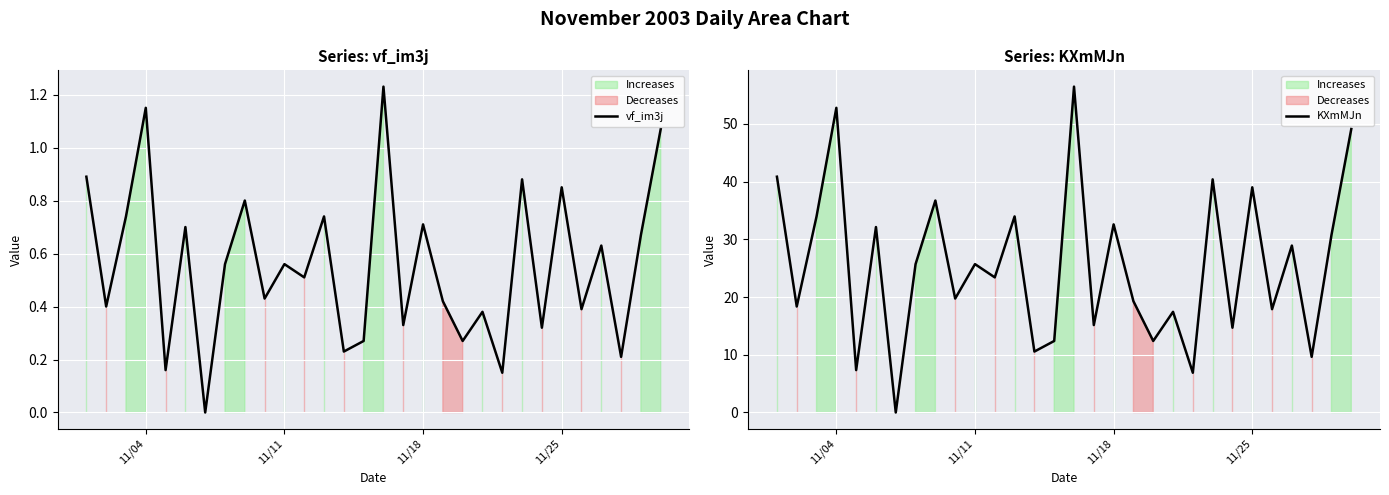

At how many categories does at least one series exceed 28?

13